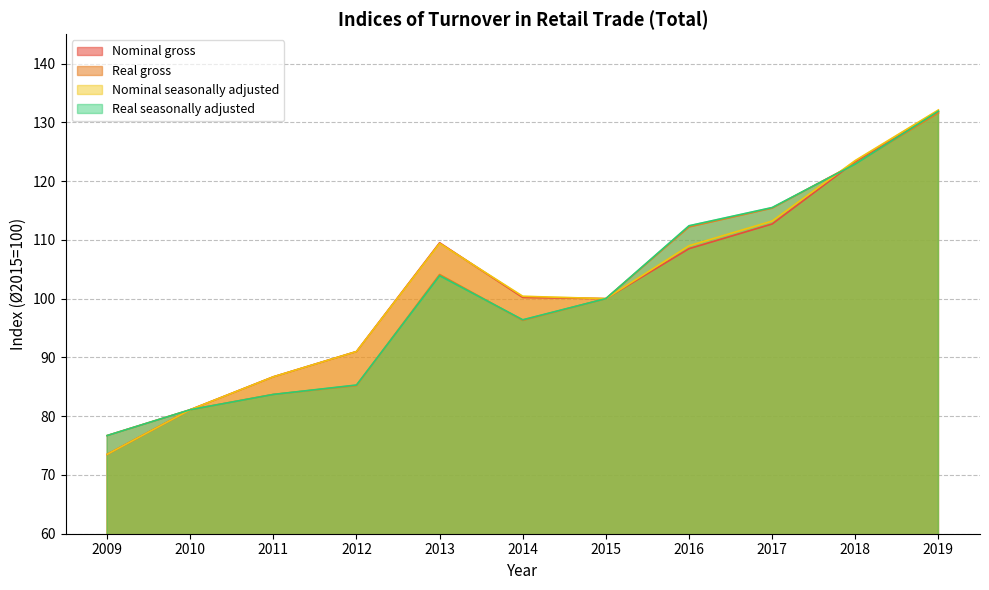

How many intersections are there between Real gross and Real seasonally adjusted?

4